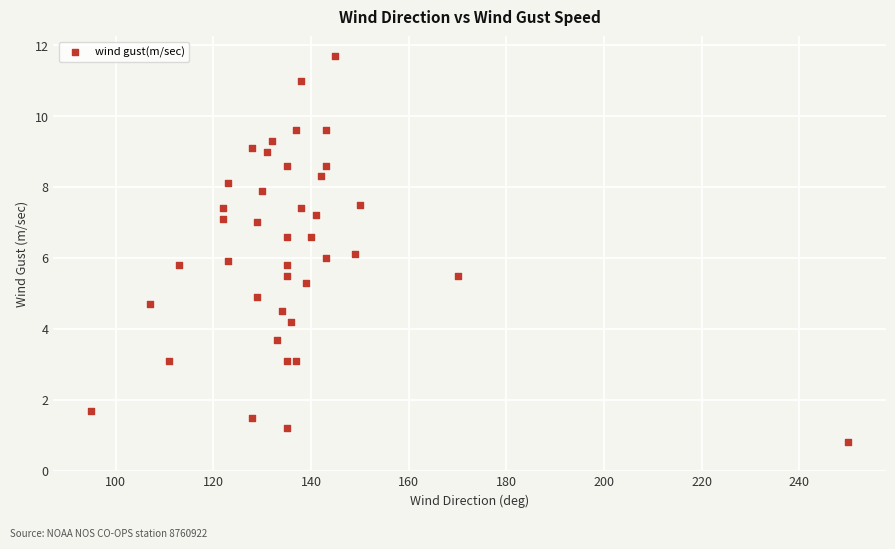

What is the range of X values (max minus min)?

155.0